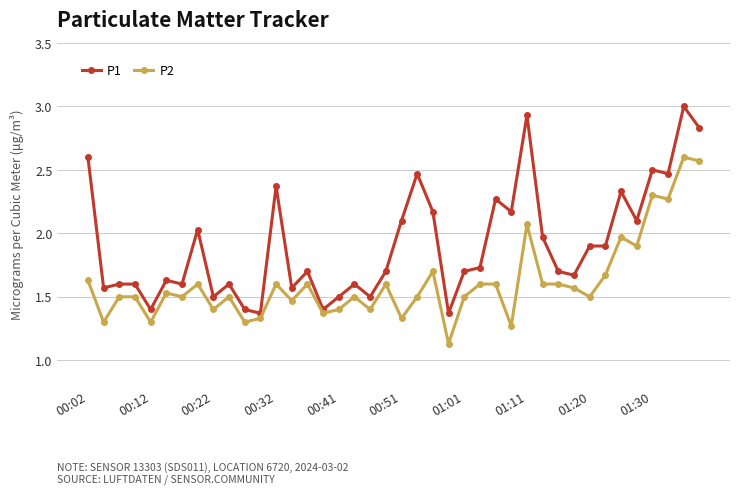

List the series in order of their overall mean, lowest first.

P2, P1